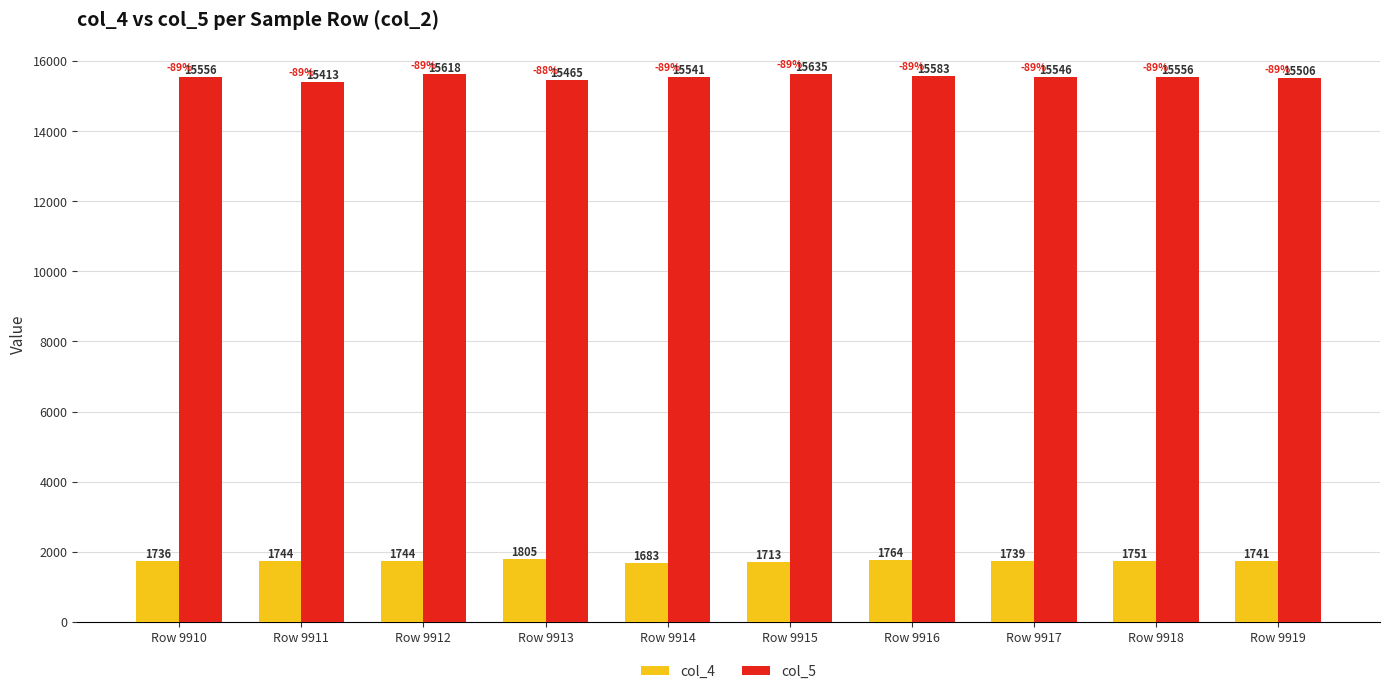

Rank the series at Row 9914 from highest to lowest value.

col_5, col_4